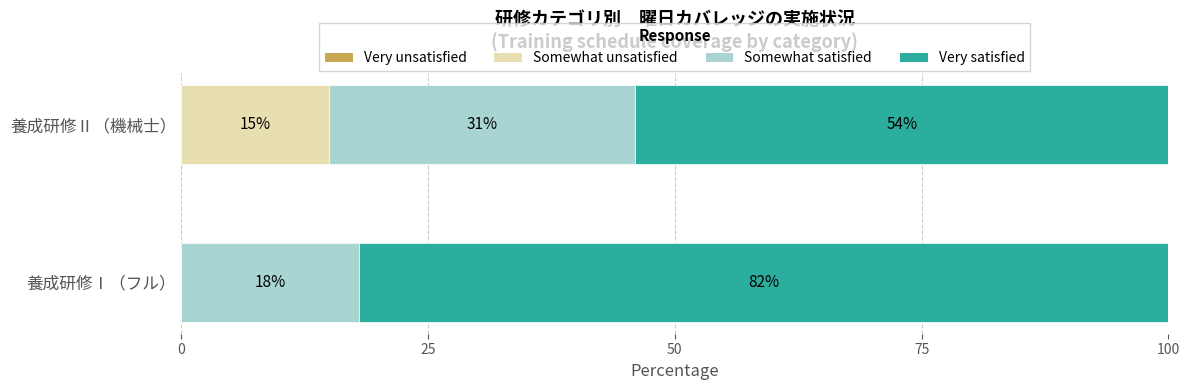

The Somewhat unsatisfied series shows 15 at 養成研修Ⅱ（機械士）. True or false?

True